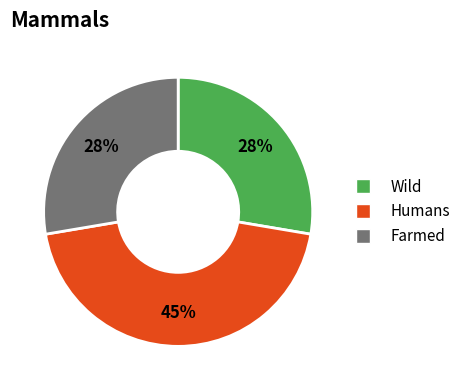

Does any single category account for the majority?

No